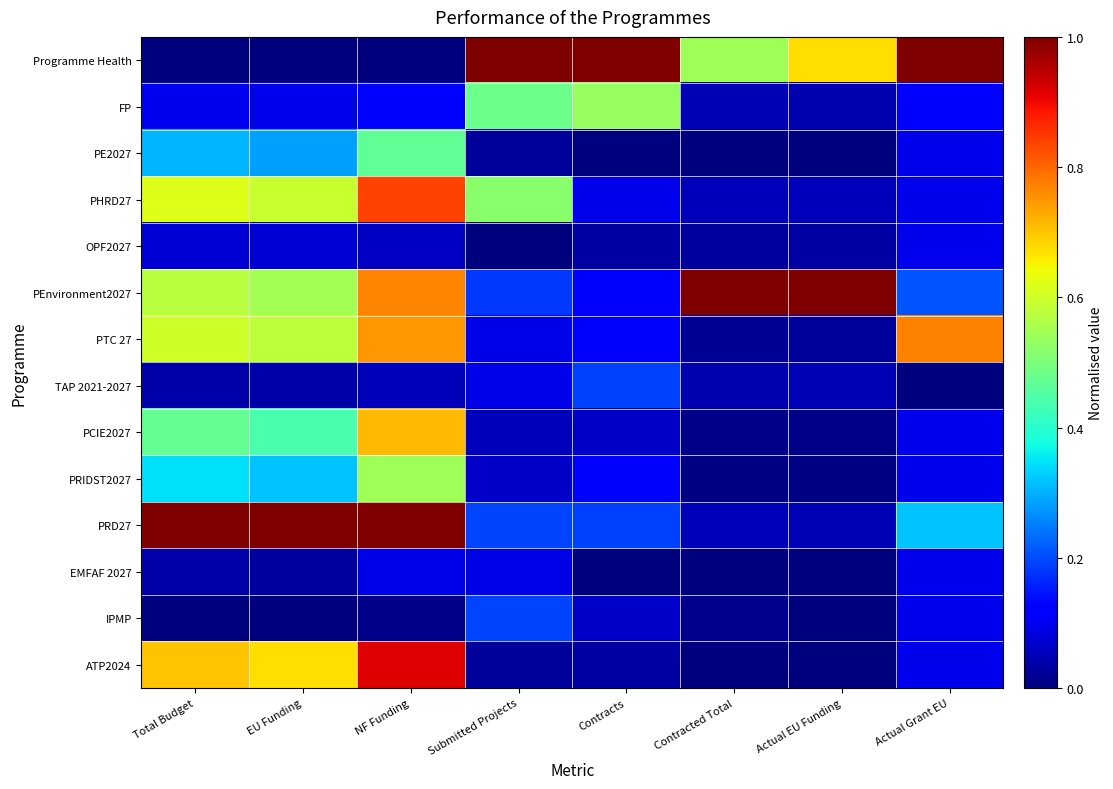

What is the difference between the highest and lowest values at EU Funding?

1.0